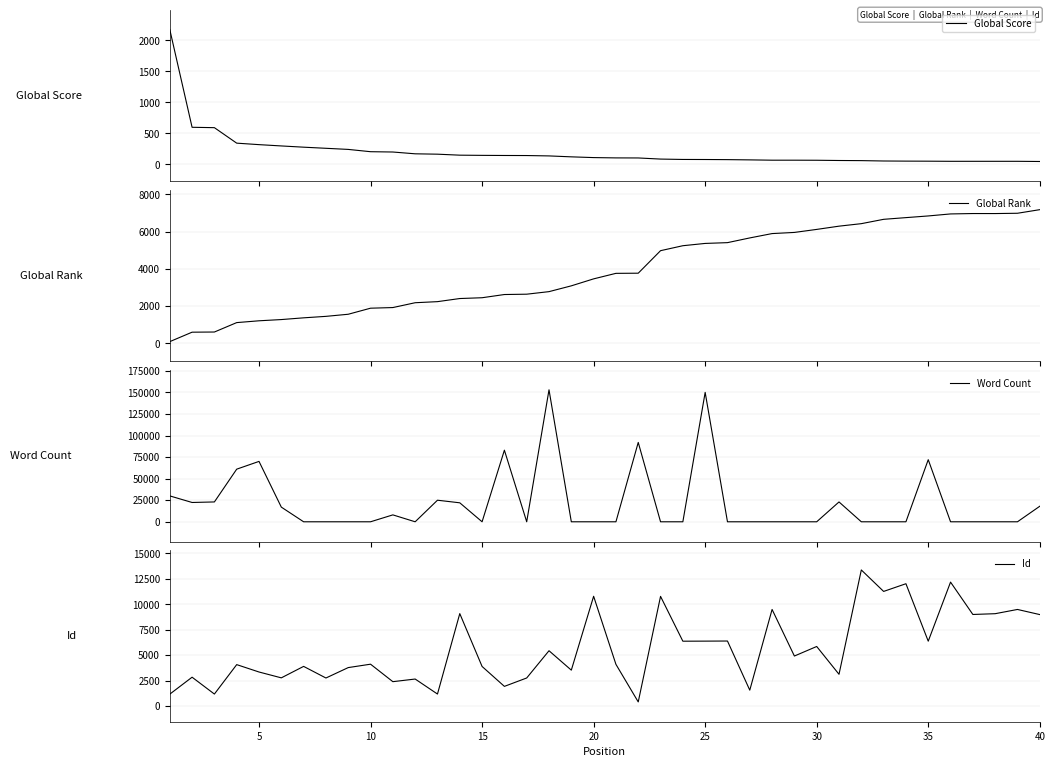

What is the value of the Id point at the 12th from the left?

2650